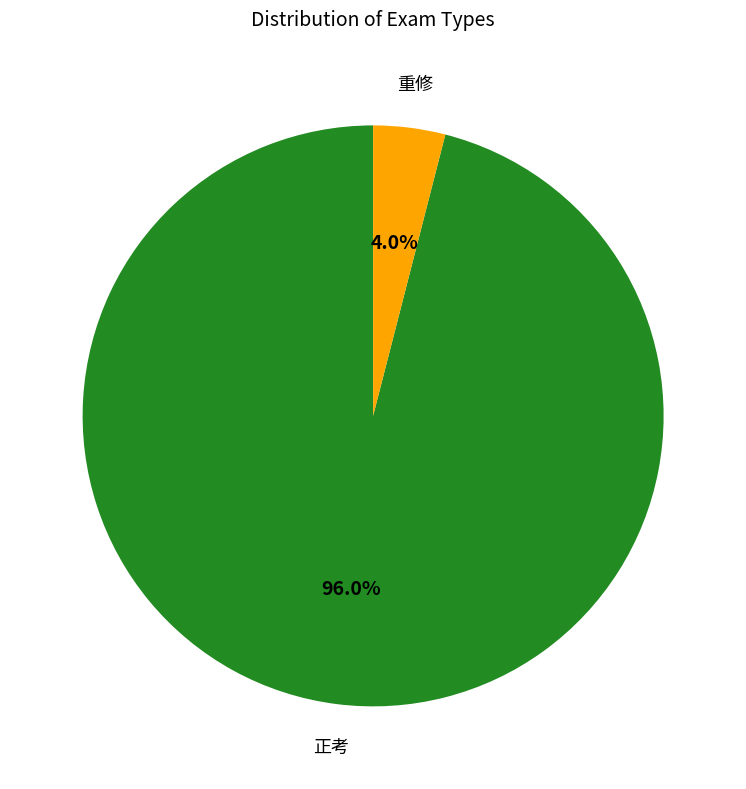

Does any single category account for the majority?

Yes